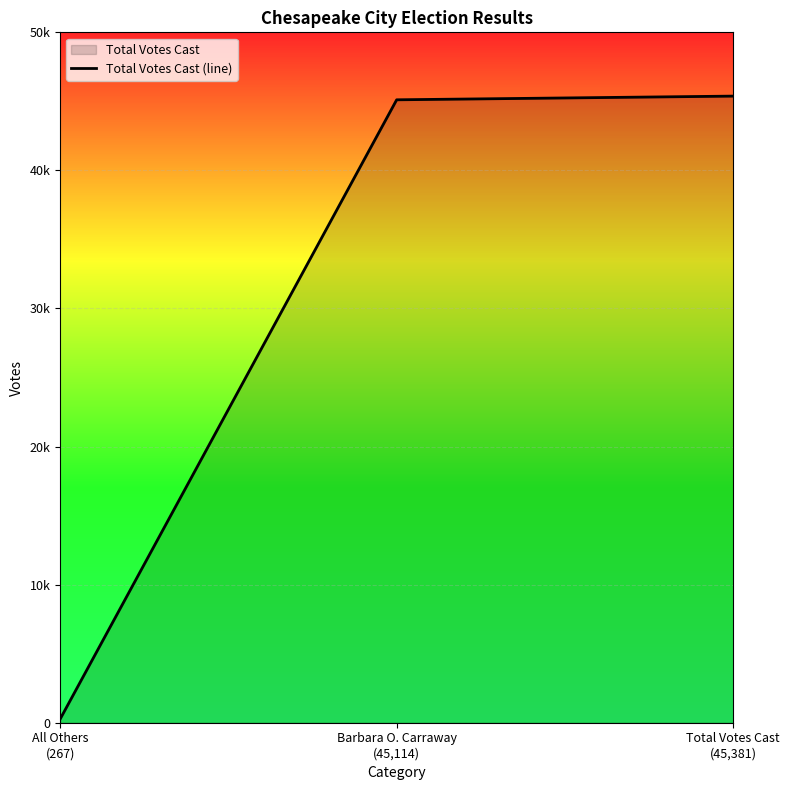

Rank the categories by value from highest to lowest.

Total Votes Cast
(45,381), Barbara O. Carraway
(45,114), All Others
(267)